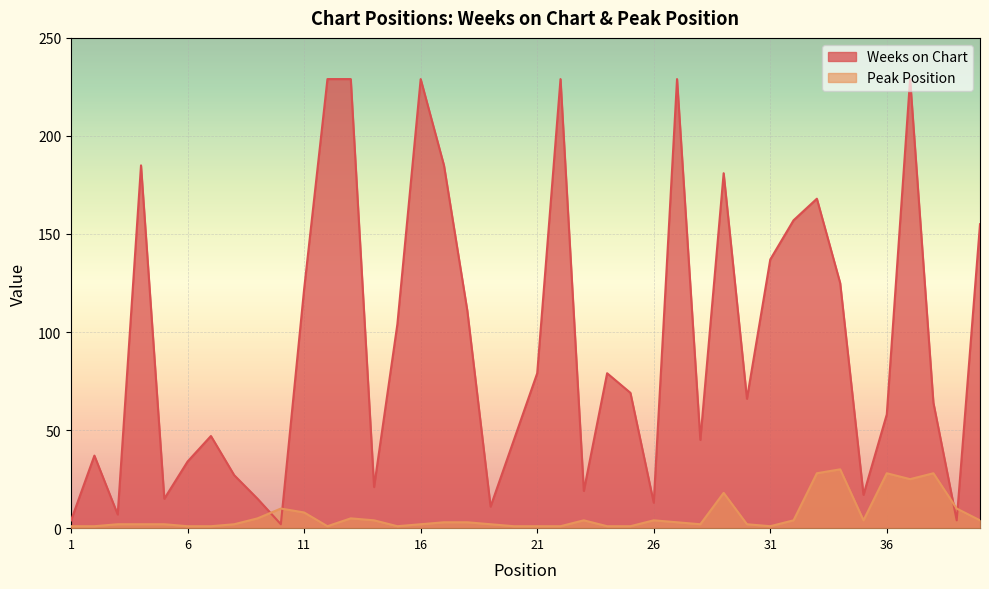

True or false: Peak Position and Weeks on Chart intersect in this chart.

True